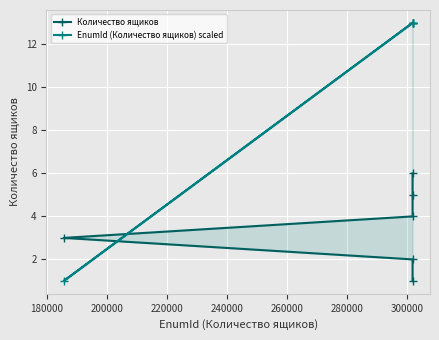

True or false: Количество ящиков has more than 2 points higher than both neighbors.

False